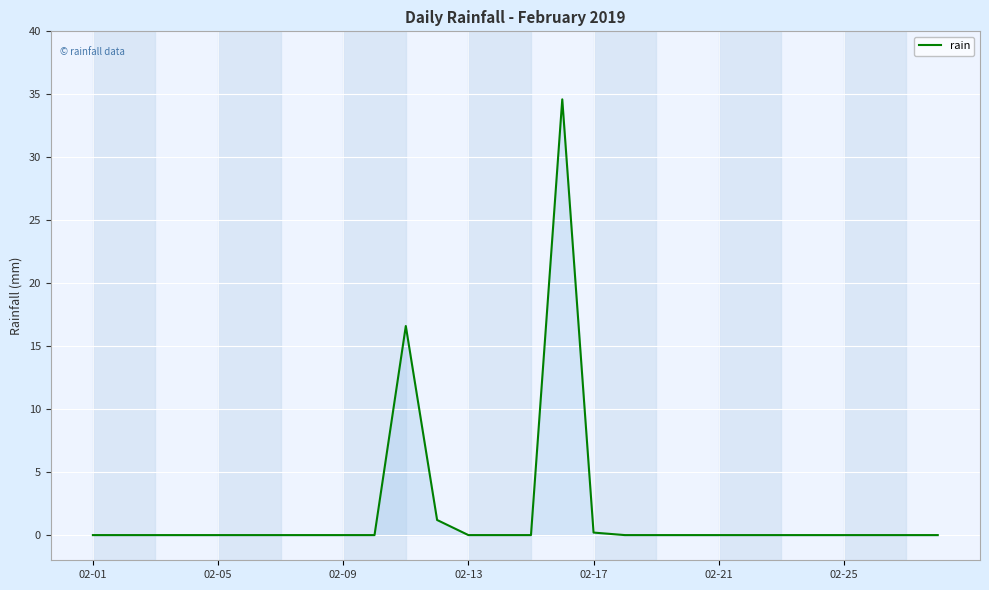

What is the difference between the maximum and minimum values?

34.6